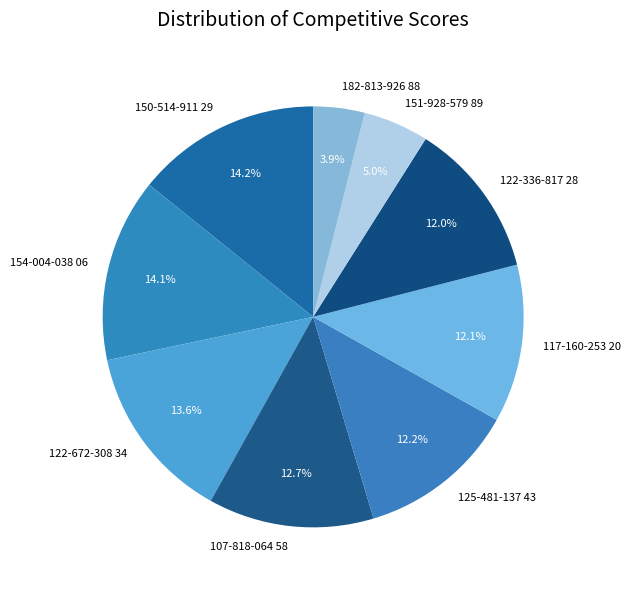

To the nearest percent, what is the combined percentage of 182-813-926 88 and 151-928-579 89?

9%